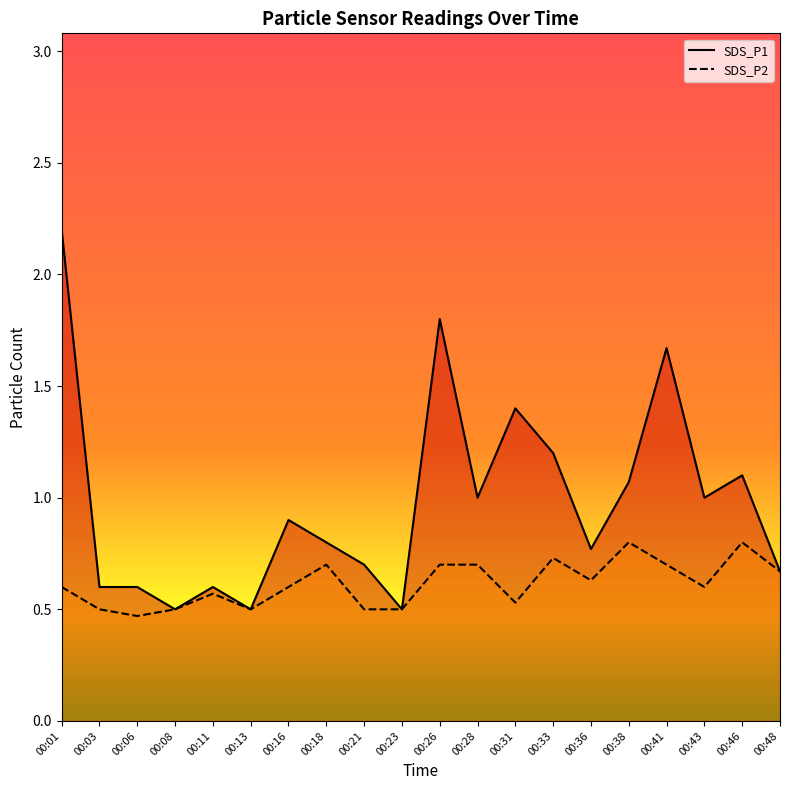

What is the value of the SDS_P2 point at the 18th from the left?

0.6